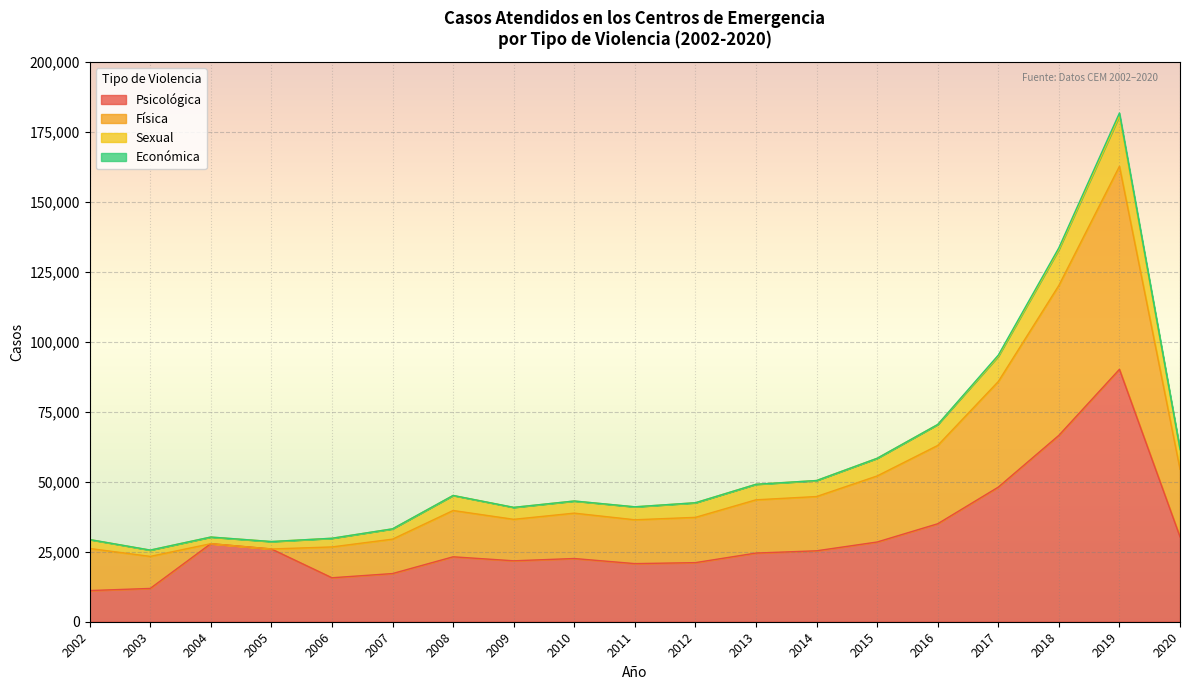

What is the sum of all Psicológica values?

568156